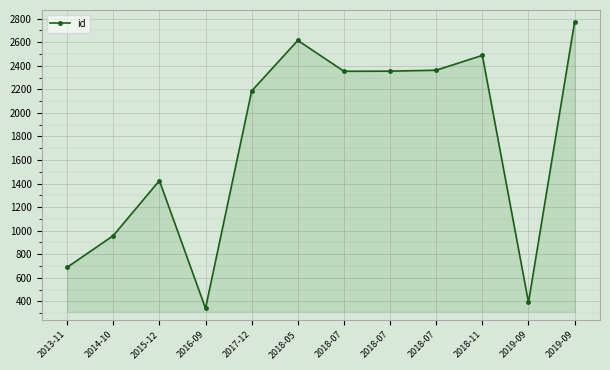

How many points are lower than both their immediate neighbors (excluding endpoints)?

3